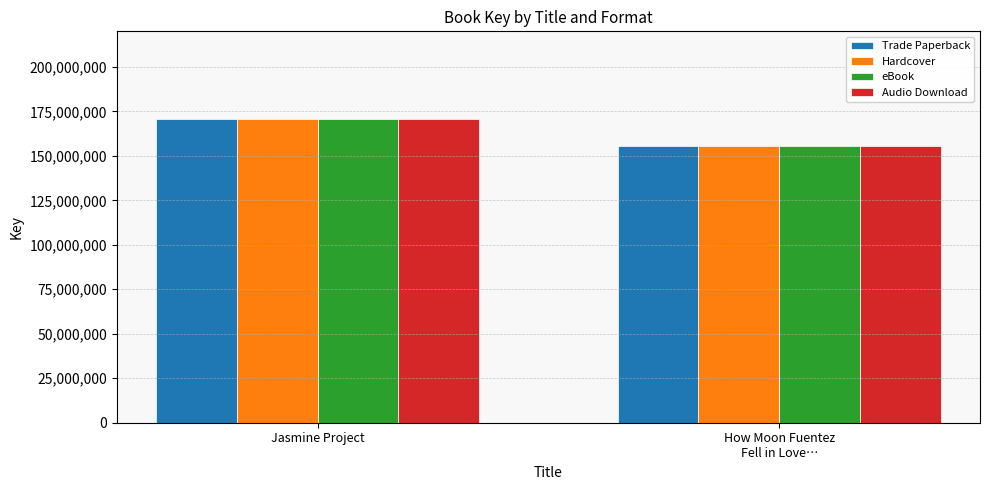

How many bars are there in each group?

4